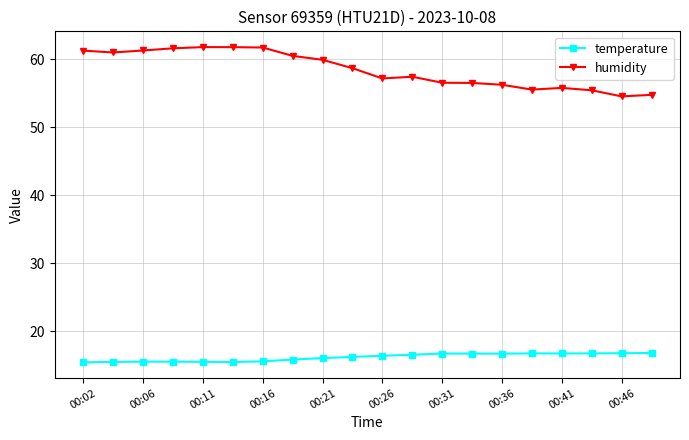

True or false: temperature and humidity intersect in this chart.

False